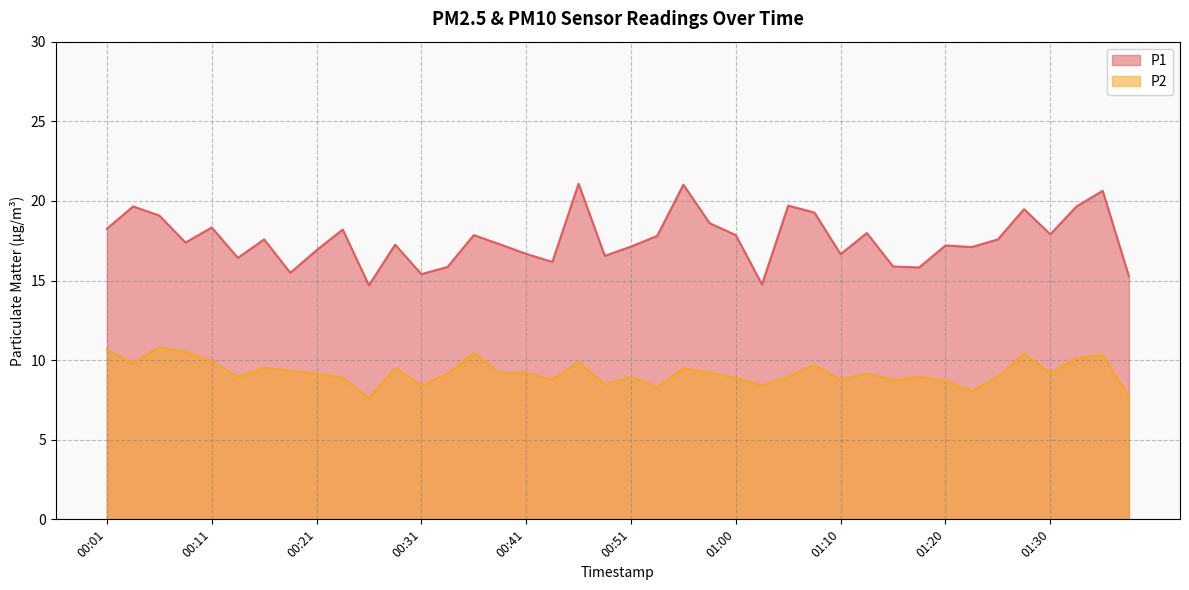

What position from the right is 01:32?

3